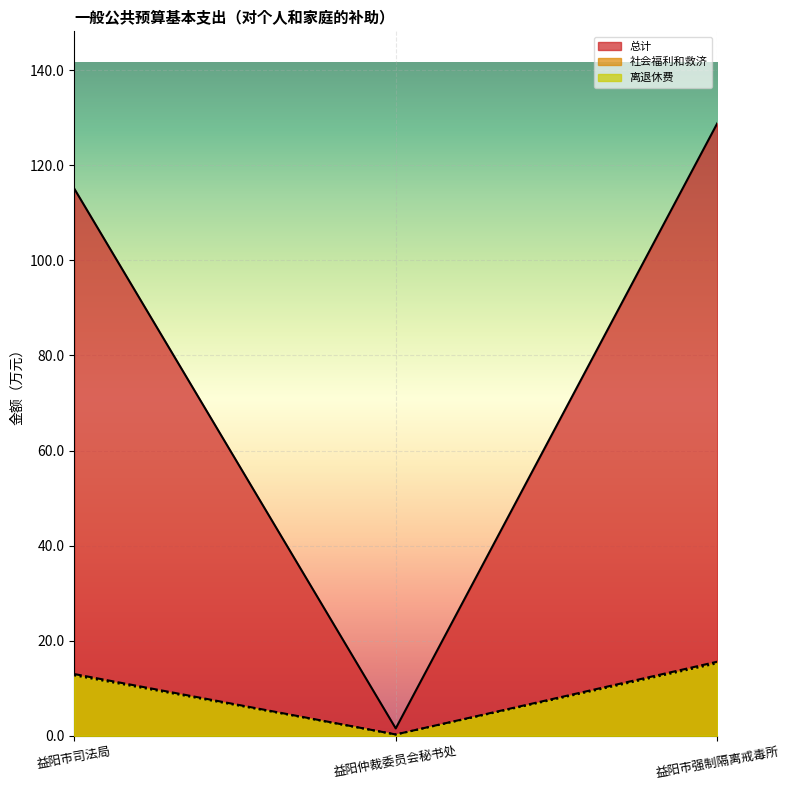

Between 益阳仲裁委员会秘书处 and 益阳市司法局, which is larger?

益阳市司法局